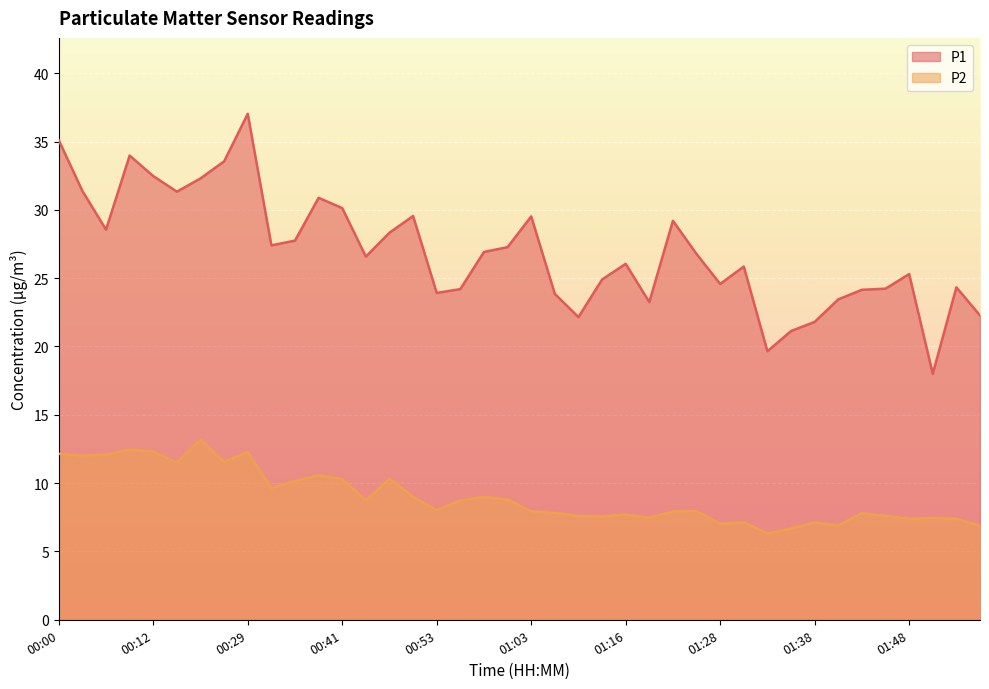

What is the difference between the P2 values at 00:07 and 01:56?

5.6